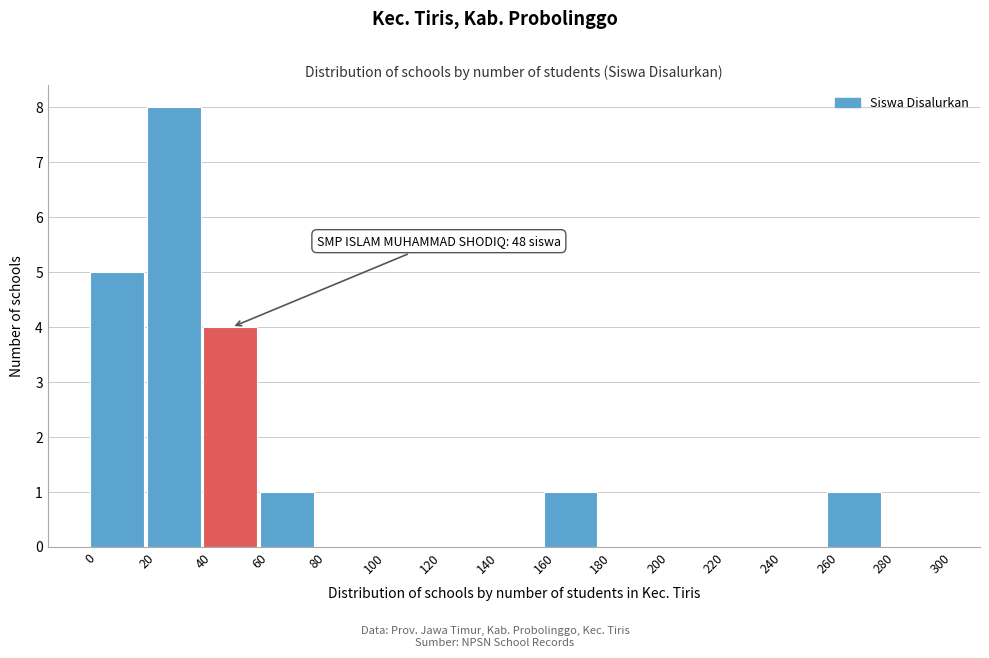

Which range on the x-axis has the tallest bar?

20 to 40